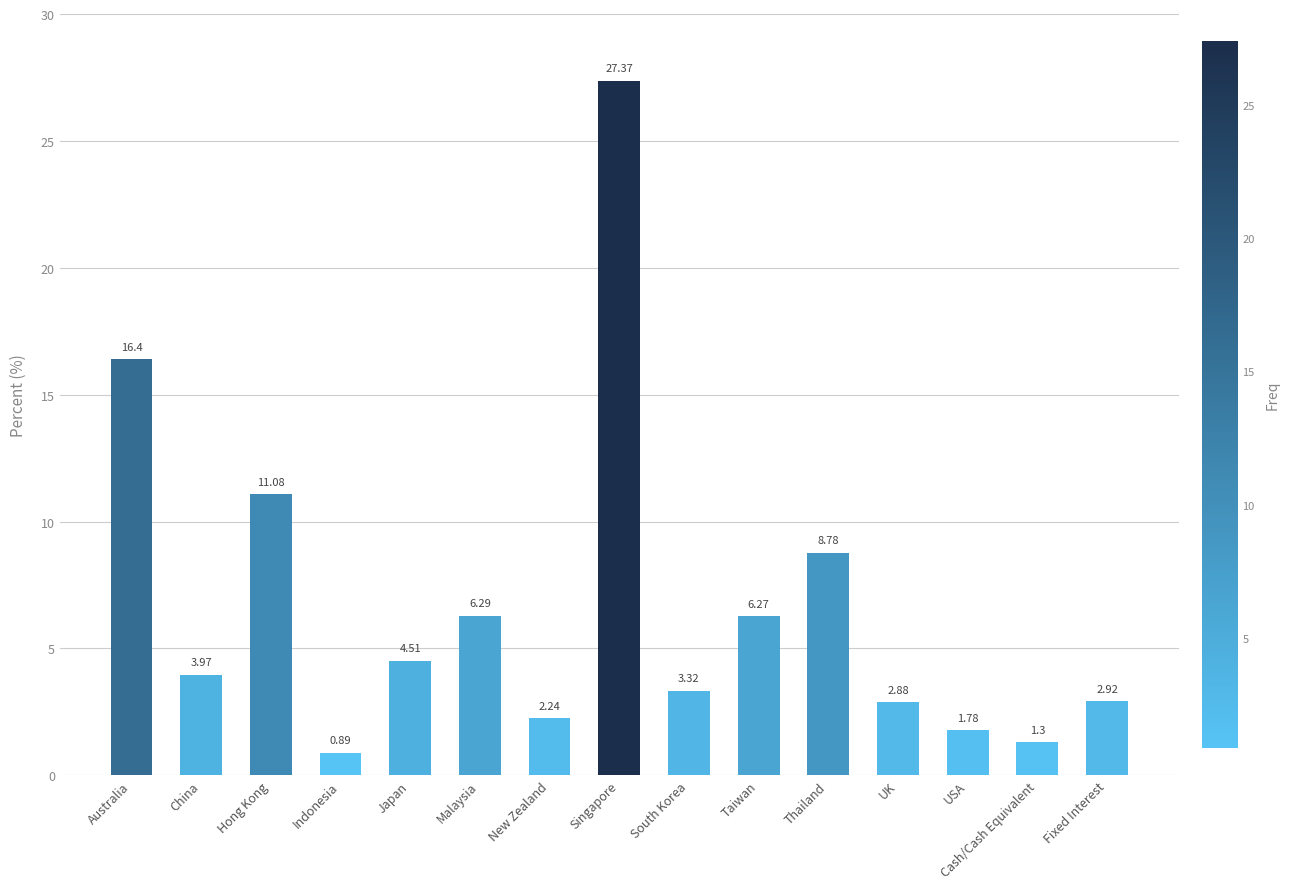

What is the difference between the second highest and minimum values?

15.5